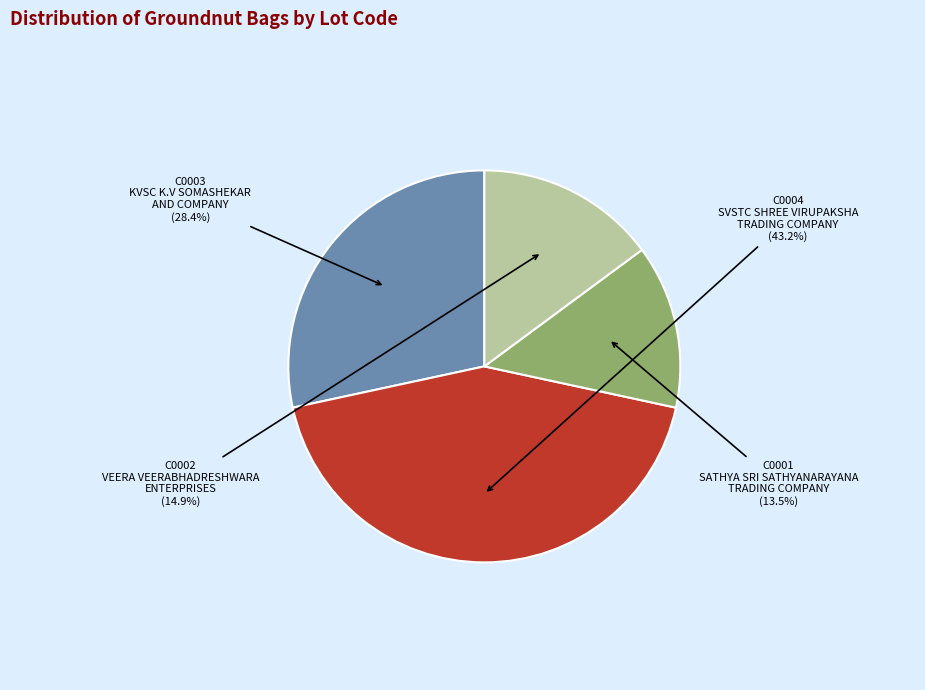

Rank the categories by value from lowest to highest.

C0001, C0002, C0003, C0004